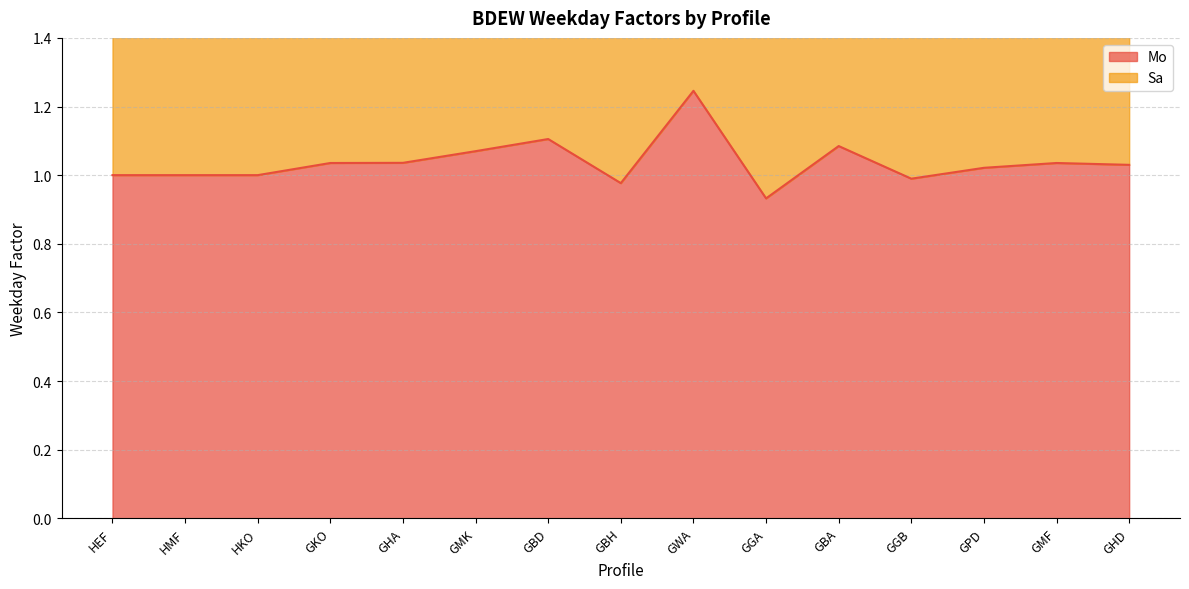

At which label does Mo reach its peak?

GWA